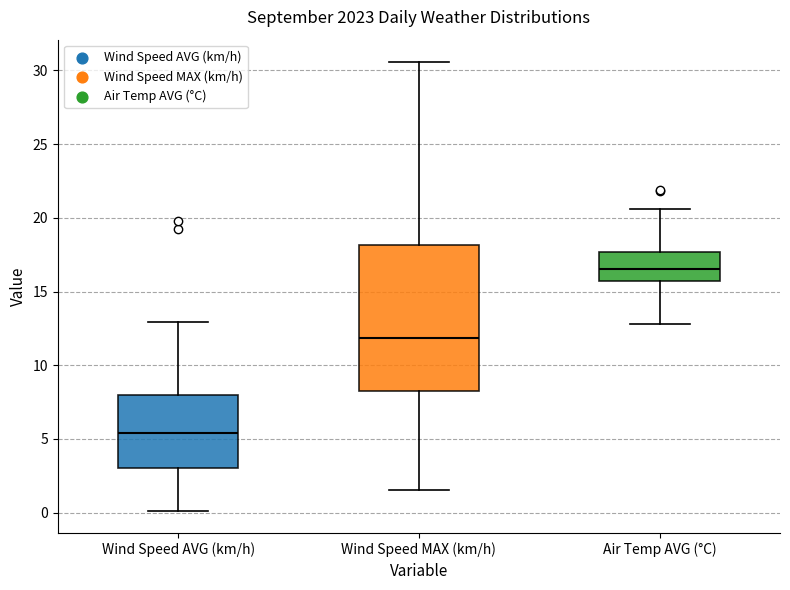

Comparing the boxes themselves (not the whiskers), which one is the tallest?

Wind Speed MAX (km/h)